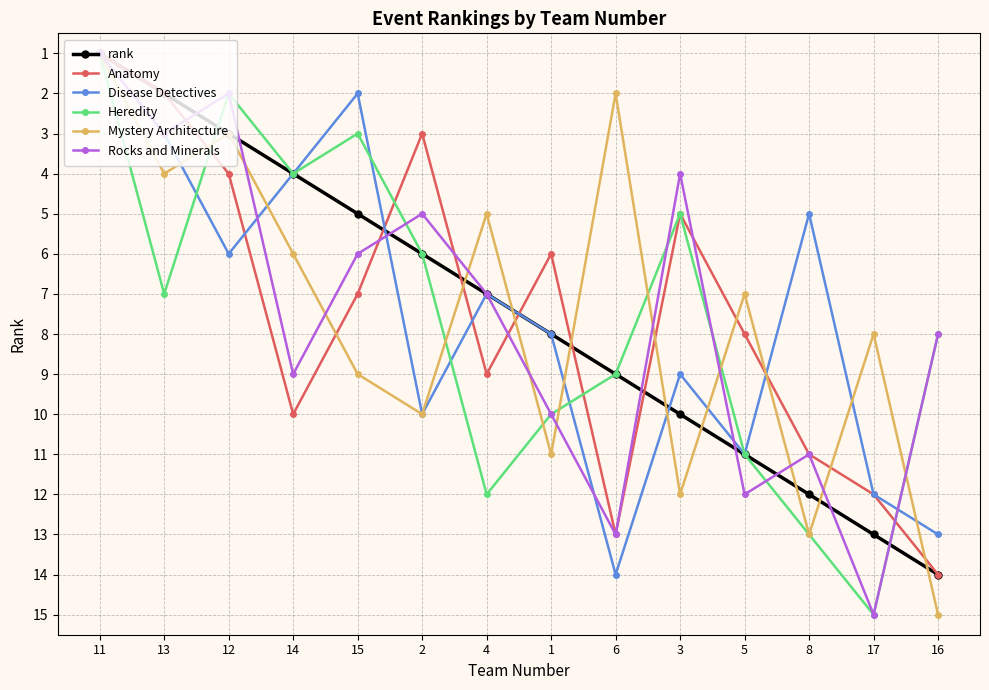

Is this an area chart (filled region under the line)?

No